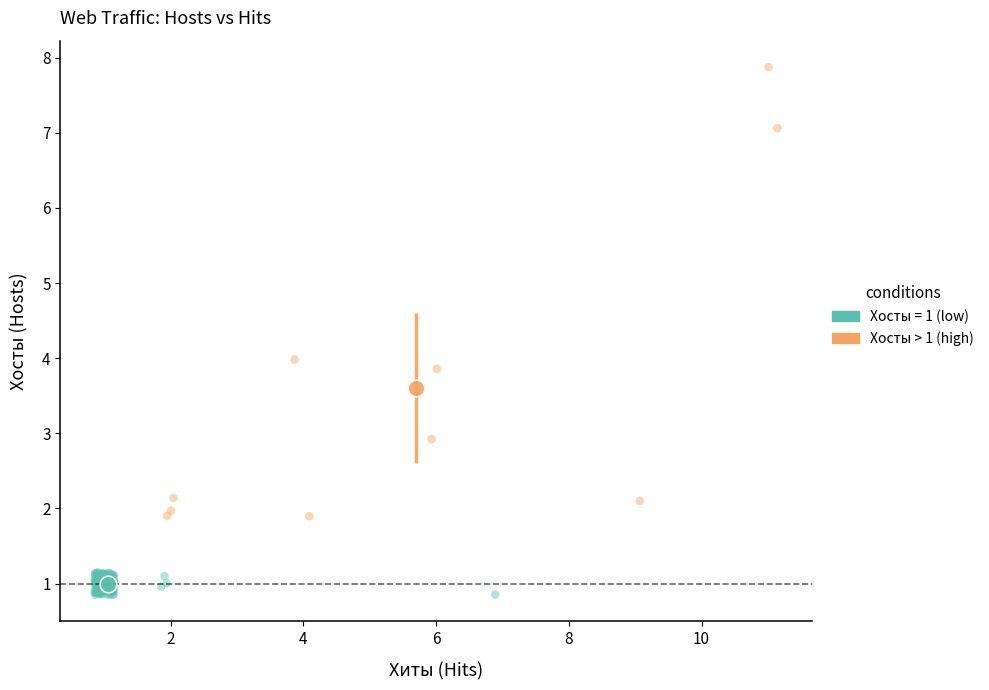

Which series has the widest spread of Y values?

Хосты > 1 (high)